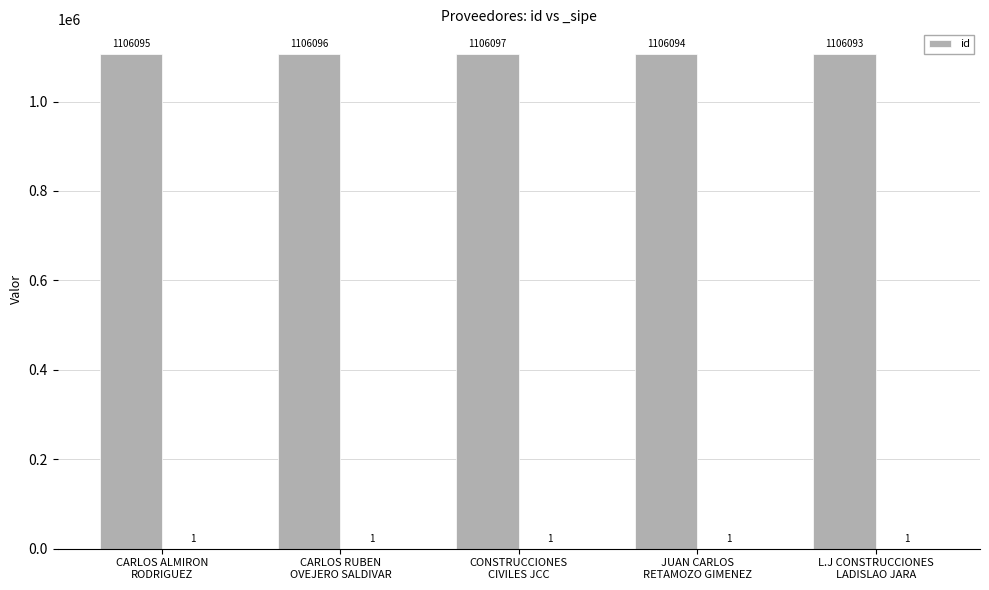

At which label does the data first exceed 1106095?

CARLOS RUBEN
OVEJERO SALDIVAR